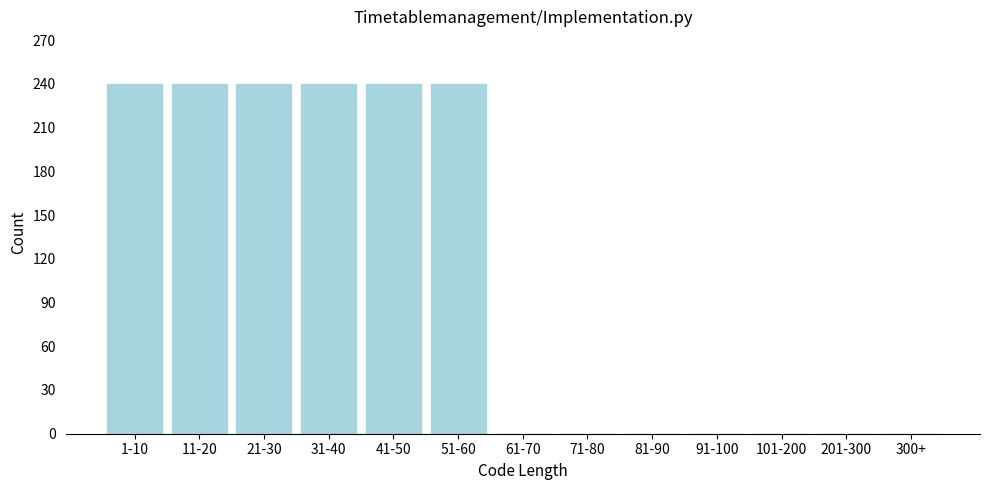

Reading left to right, extract all data points from this chart.

1-10=240	11-20=240	21-30=240	31-40=240	41-50=240	51-60=240	61-70=0	71-80=0	81-90=0	91-100=0	101-200=0	201-300=0	300+=0